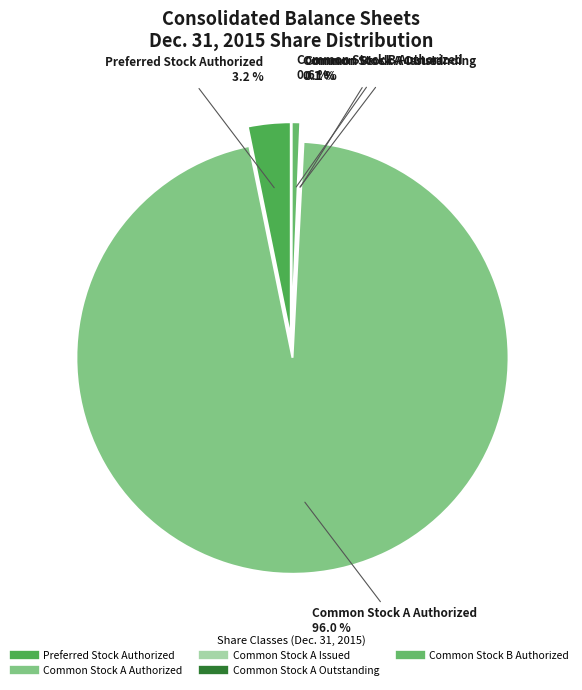

Between Common Stock B Issued and Preferred Stock Authorized, which is larger?

Preferred Stock Authorized